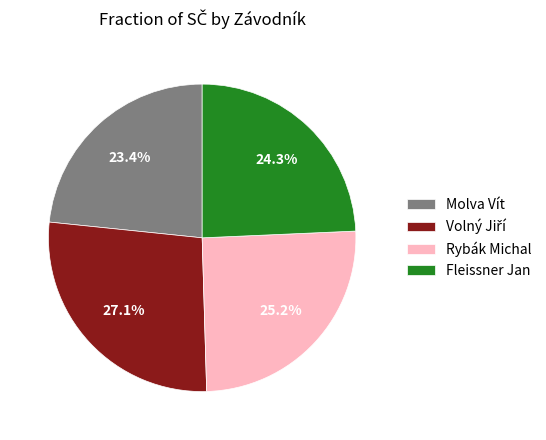

To the nearest percent, what portion does Fleissner Jan represent?

24%